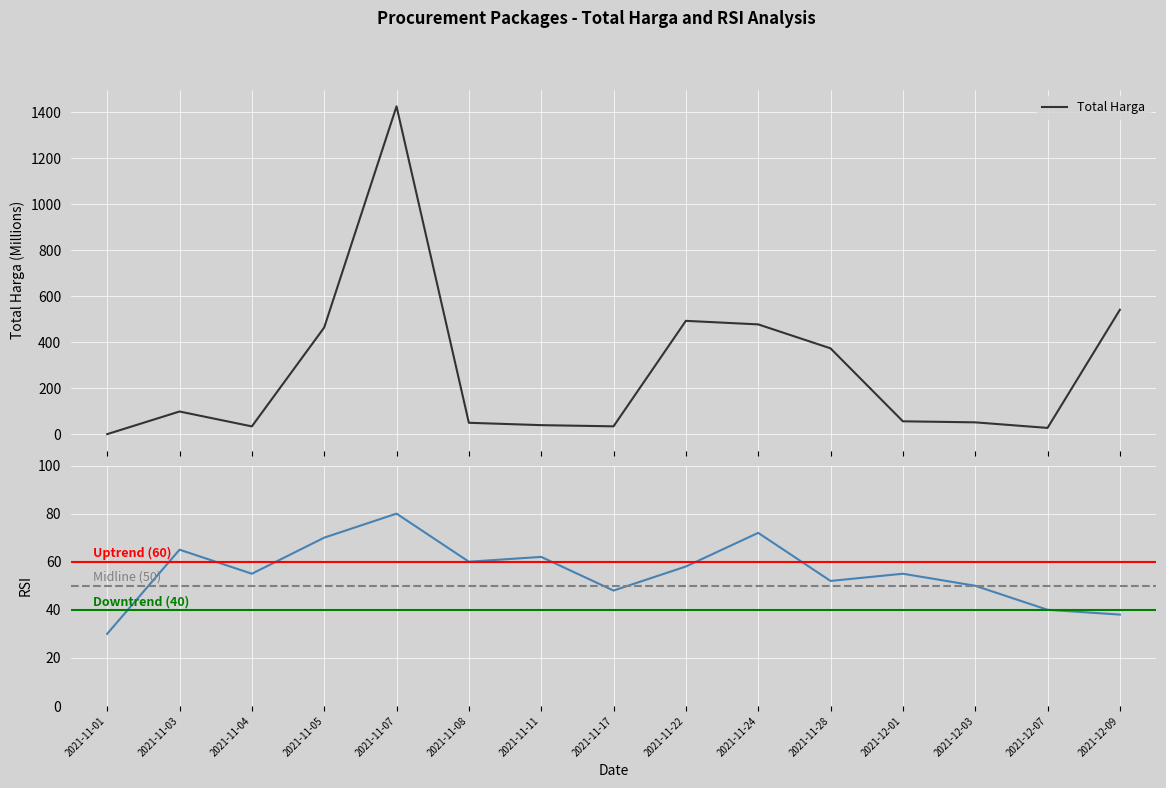

What is the maximum value shown in the chart?

1425.9